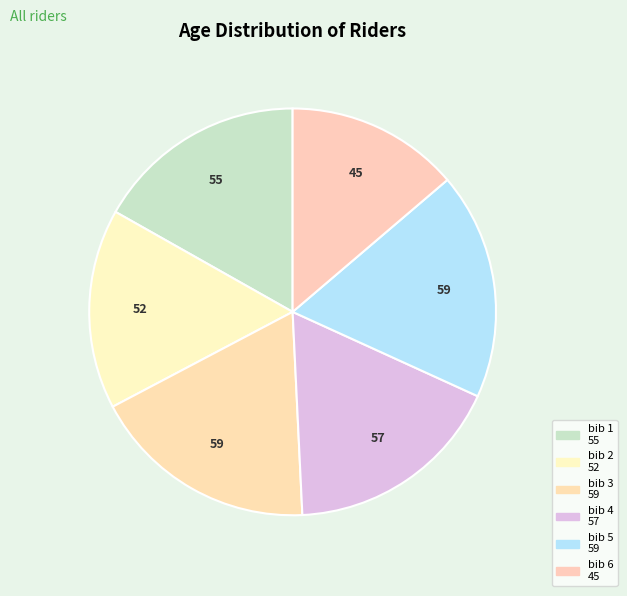

Count the number of slices in the pie.

6